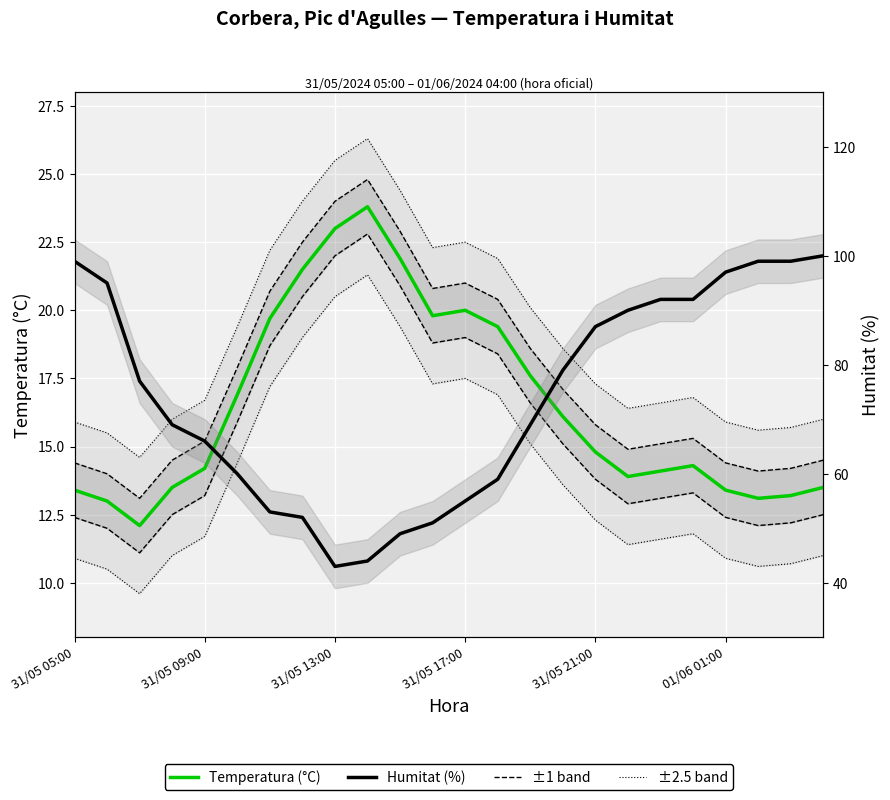

True or false: Temperatura (°C) and Humitat (%) intersect in this chart.

False